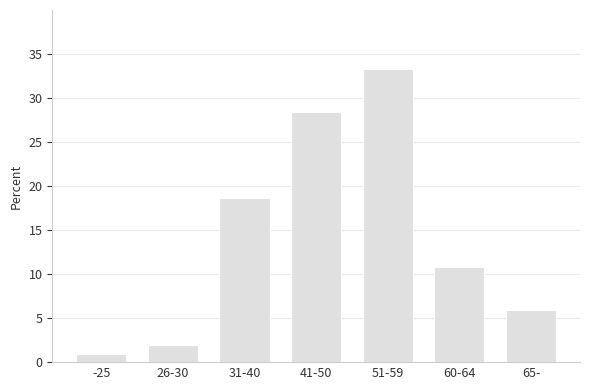

Reading left to right, transcribe all the data shown in this chart.

-25=1.0	26-30=2.0	31-40=18.6	41-50=28.4	51-59=33.3	60-64=10.8	65-=5.9